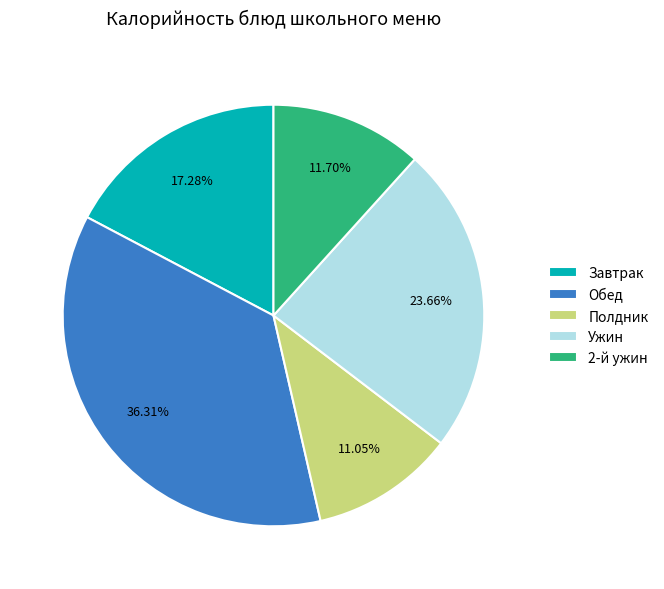

Is there a majority slice in this chart?

No